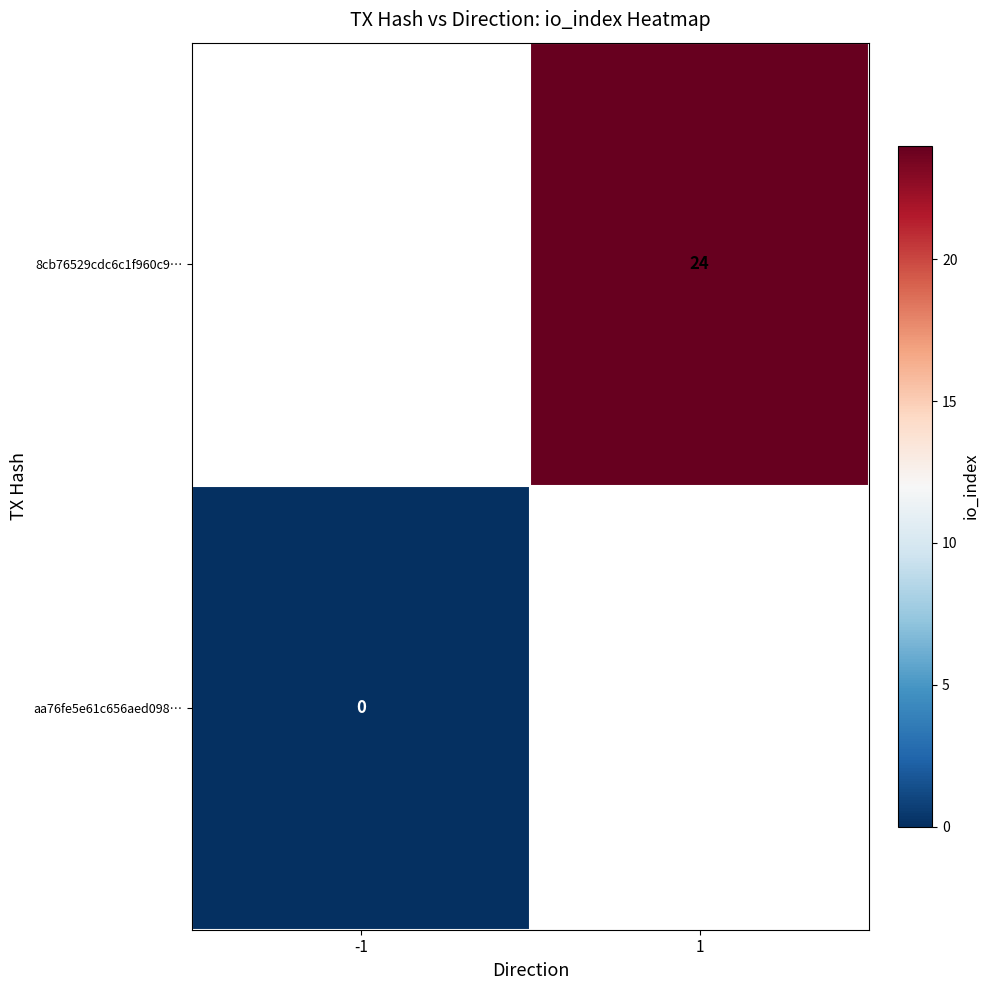

Is it true that 8cb76529cdc6c1f960c9… equals 24 at 1?

True